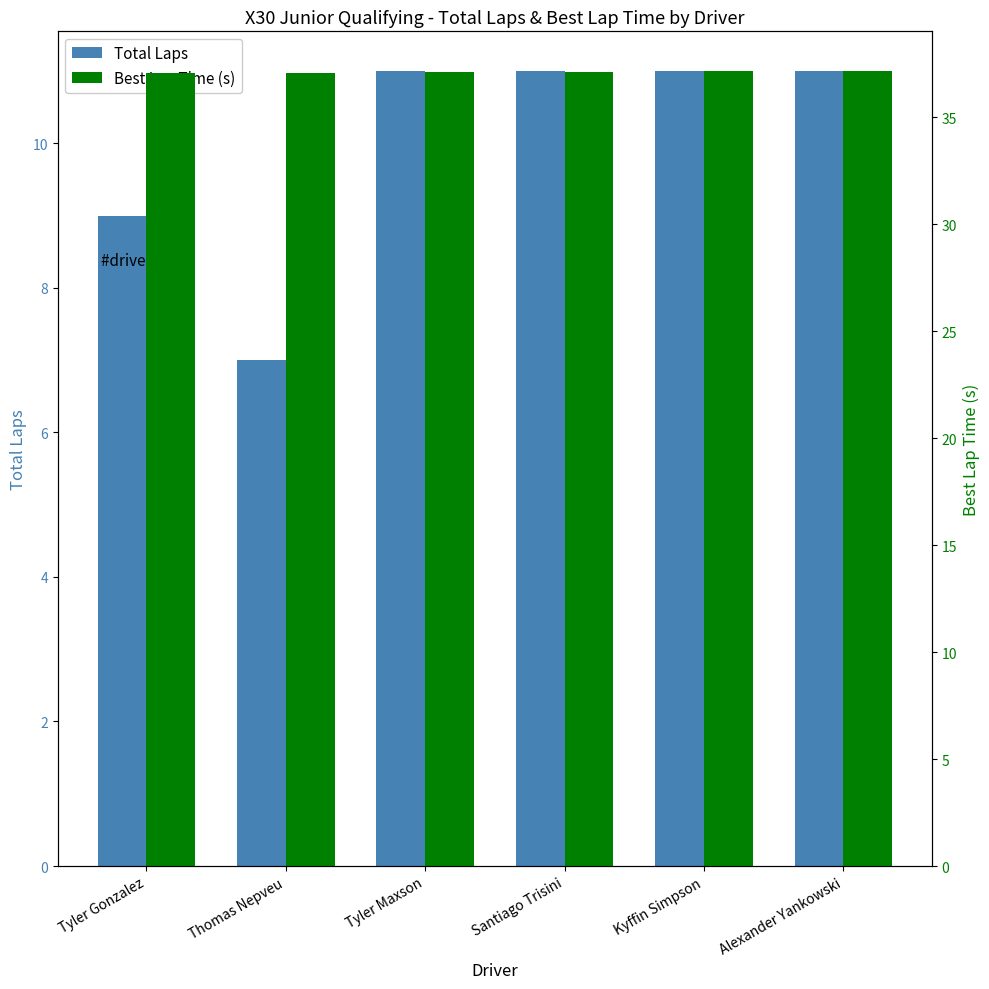

What is the label of the 5th bar from the left?

Kyffin Simpson